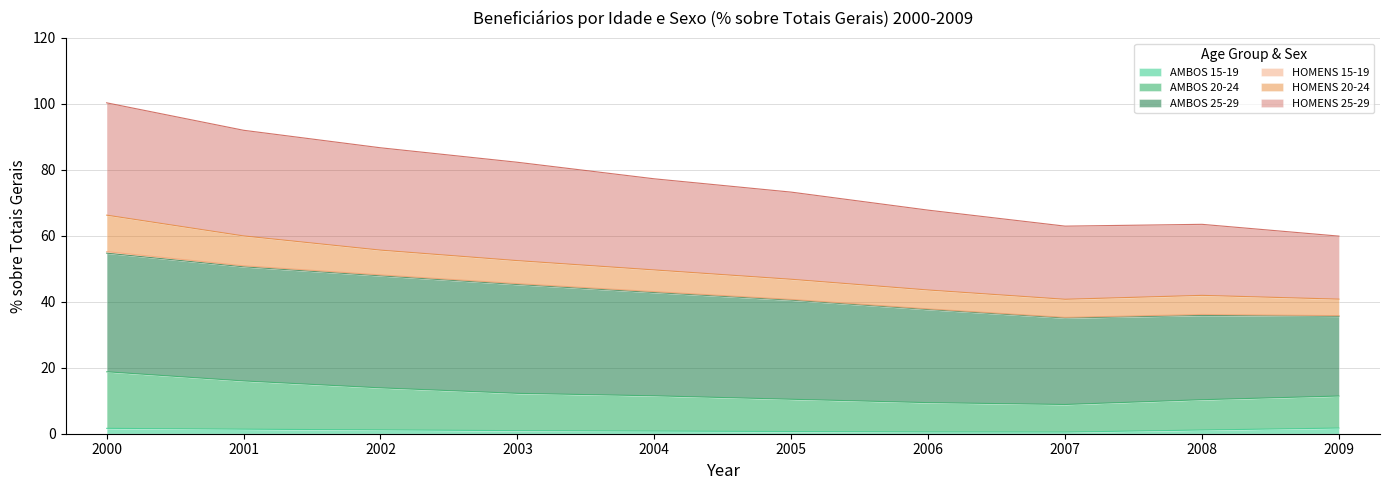

Between 2003 and 2002, which is larger?

2002